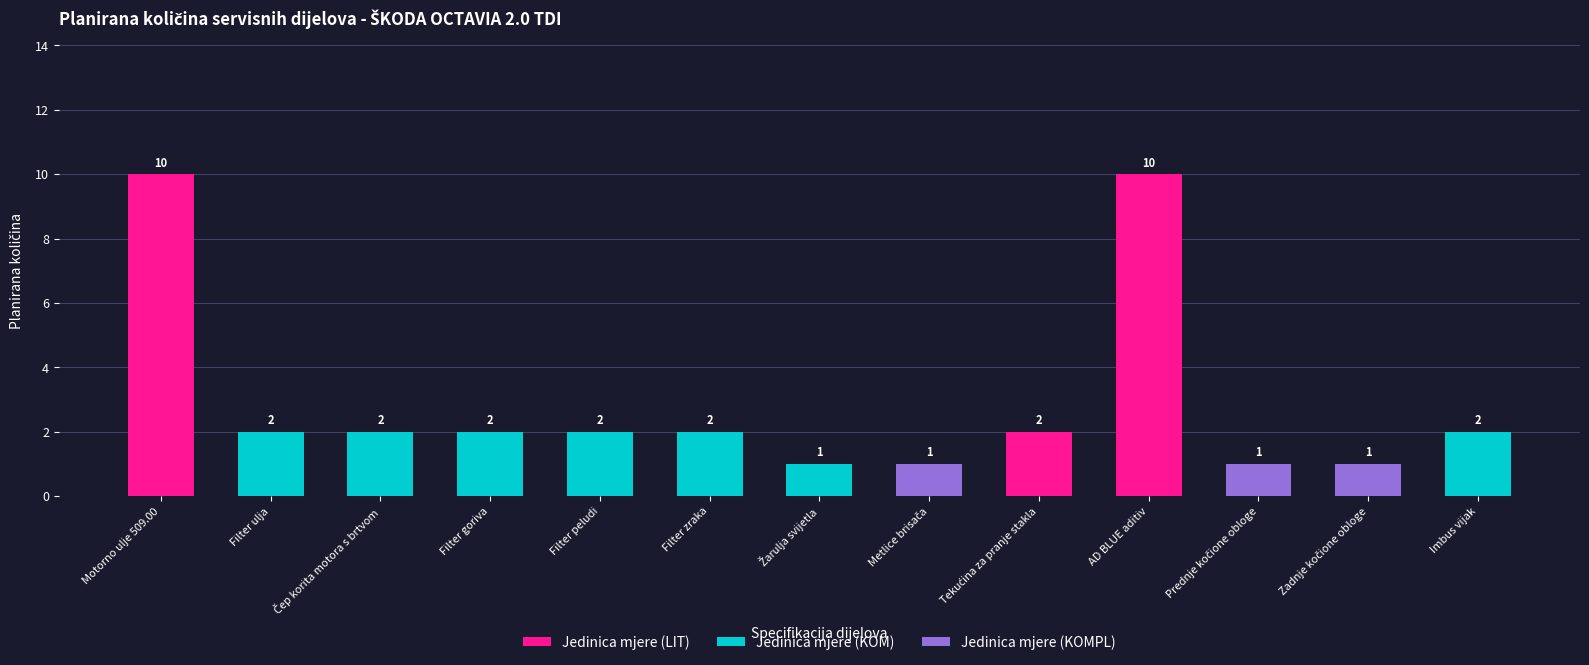

What is the total value across all series at AD BLUE aditiv?

10